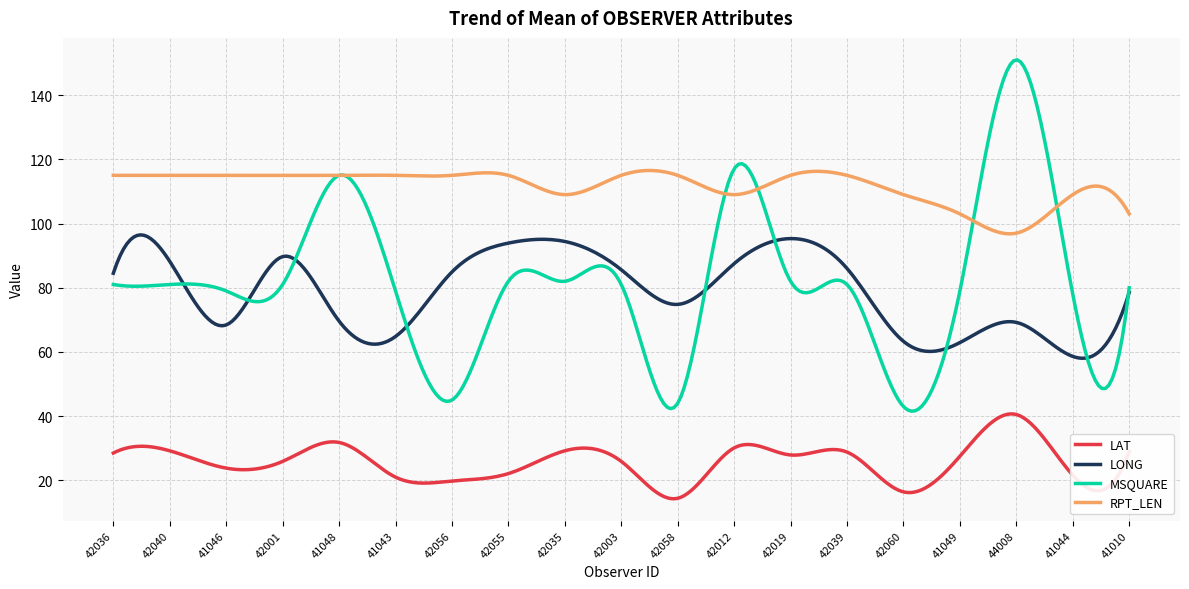

In RPT_LEN, how many points are lower than both neighbors (excluding endpoints)?

6